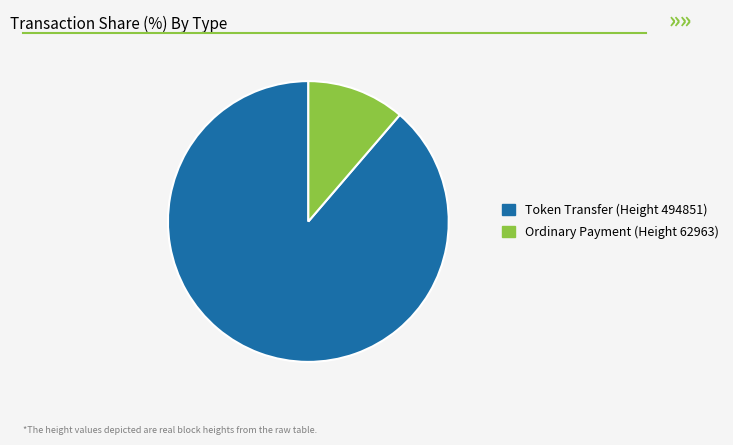

Is there any slice that represents more than half of the pie?

Yes